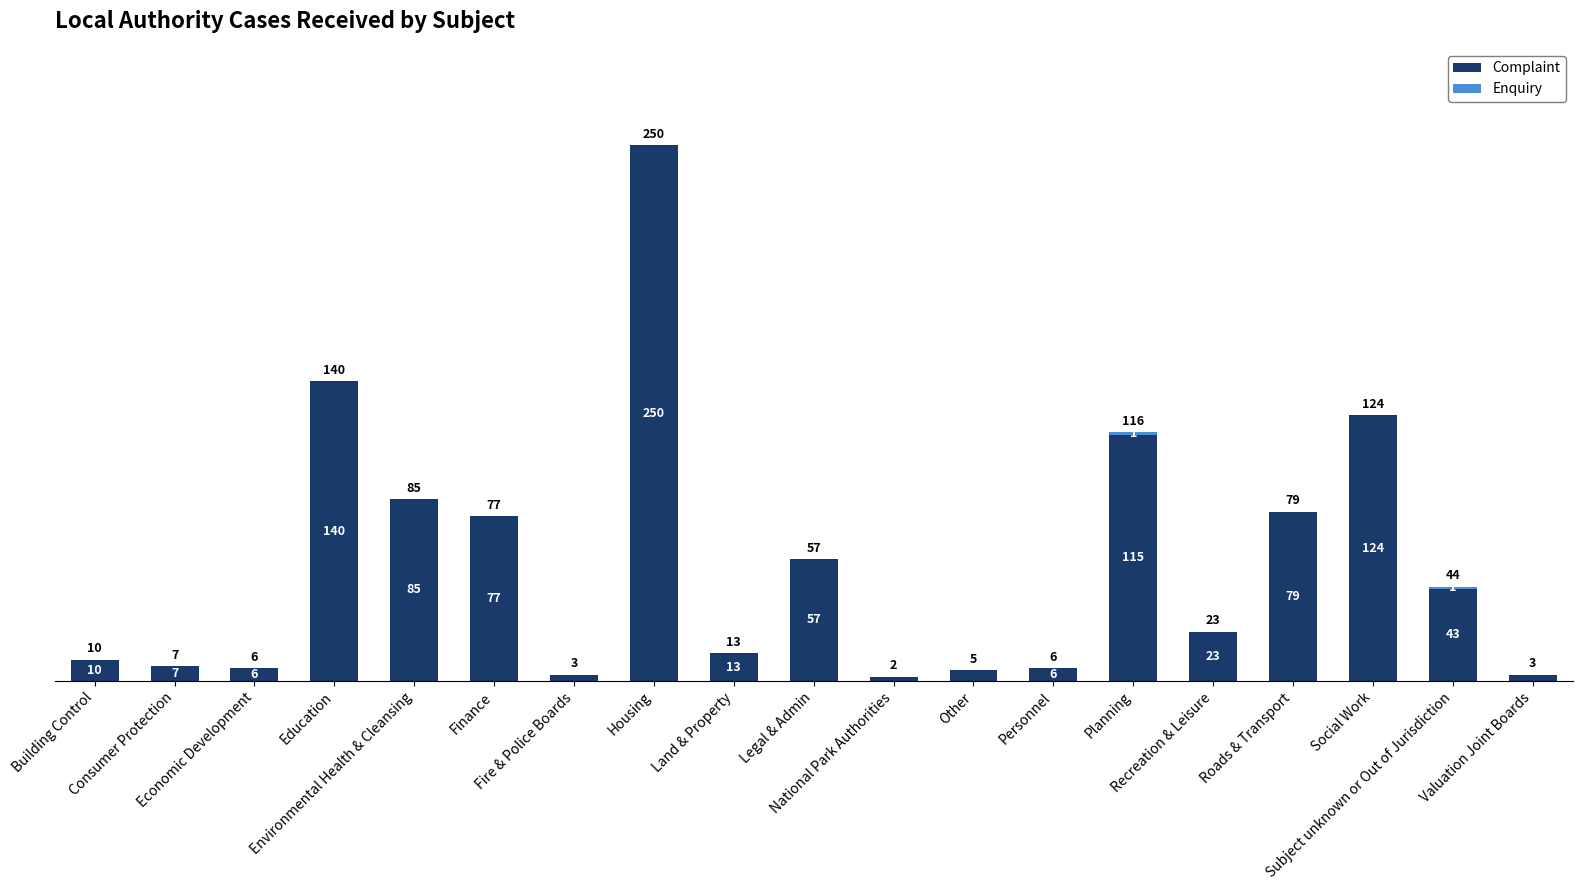

Does the chart contain stacked bars?

Yes